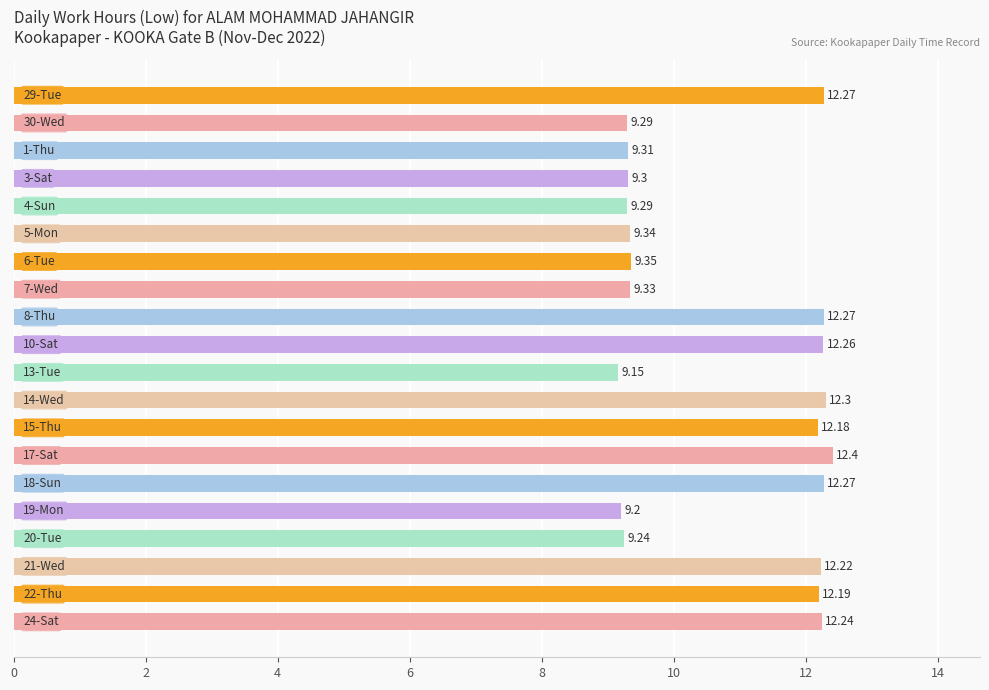

What is the difference between the maximum and second lowest values?

3.2